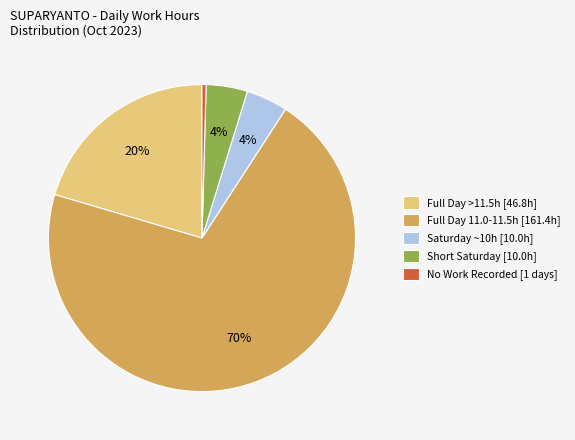

Does any single category account for the majority?

Yes